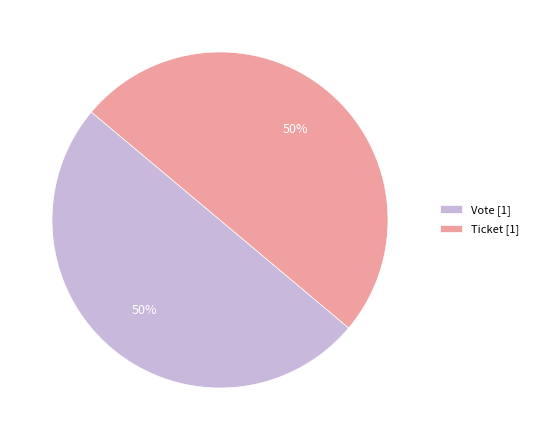

To the nearest percent, what portion does Vote [1] represent?

50%